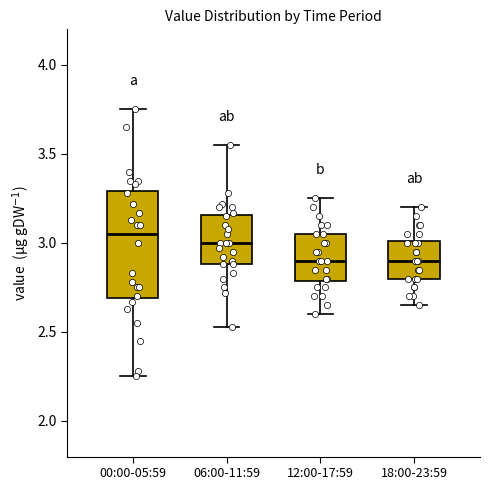

Where does the upper whisker of the box for 12:00-17:59 end on the y-axis? The values are not printed on the chart, so give them approximately, as read against the axis.

3.25